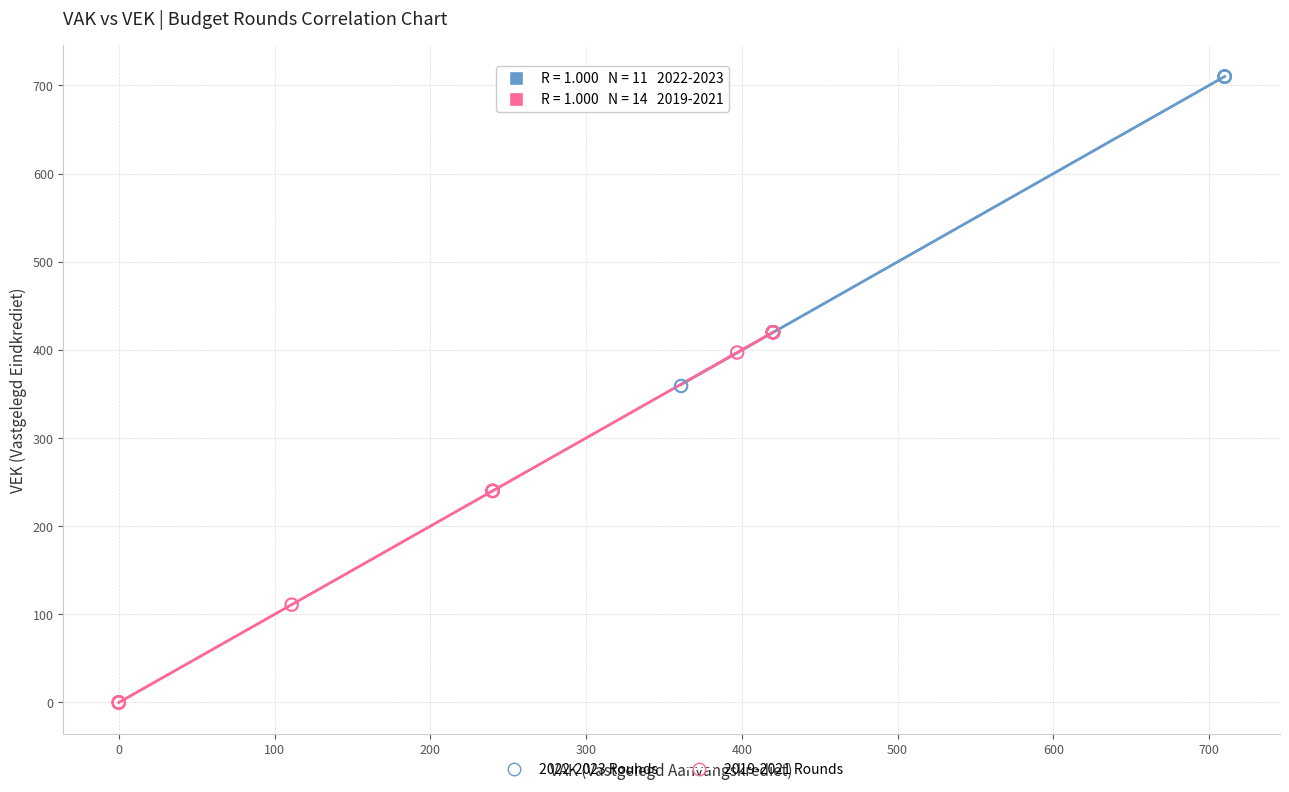

Which series contains the highest Y value?

2022-2023 Rounds